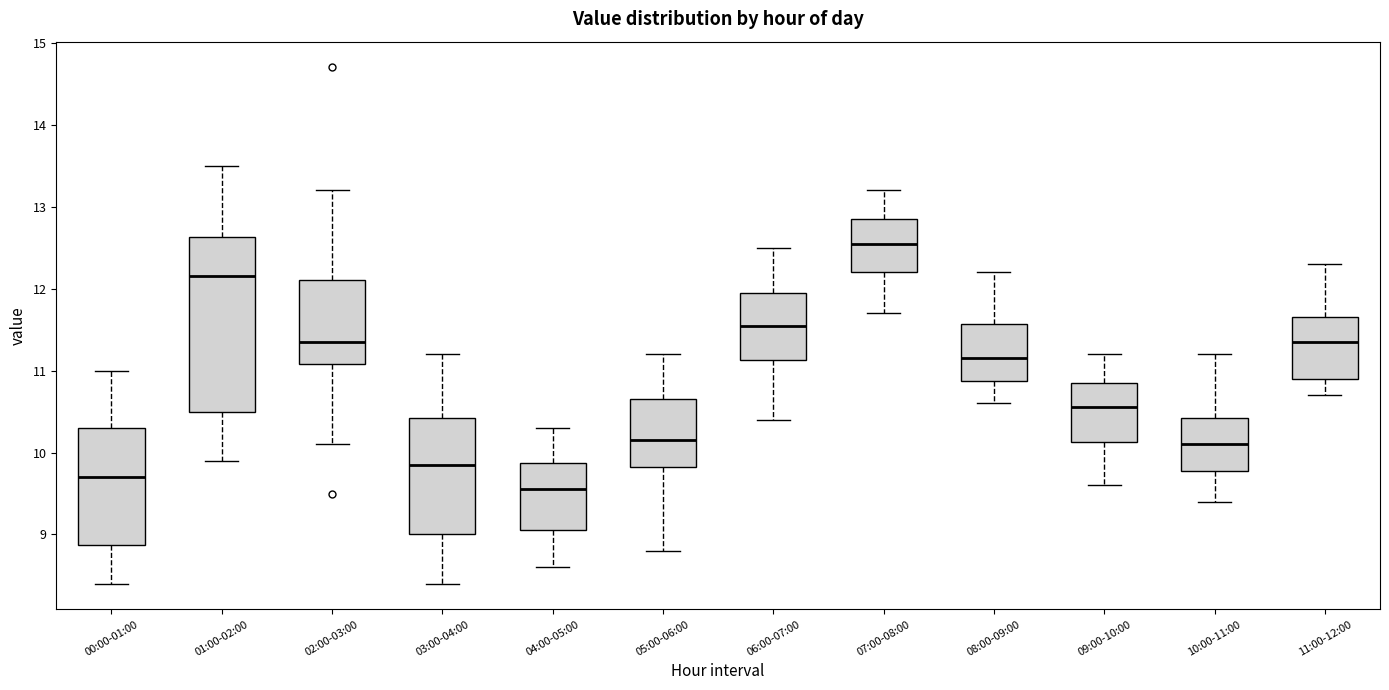

Comparing the boxes themselves (not the whiskers), which one is the tallest?

01:00-02:00